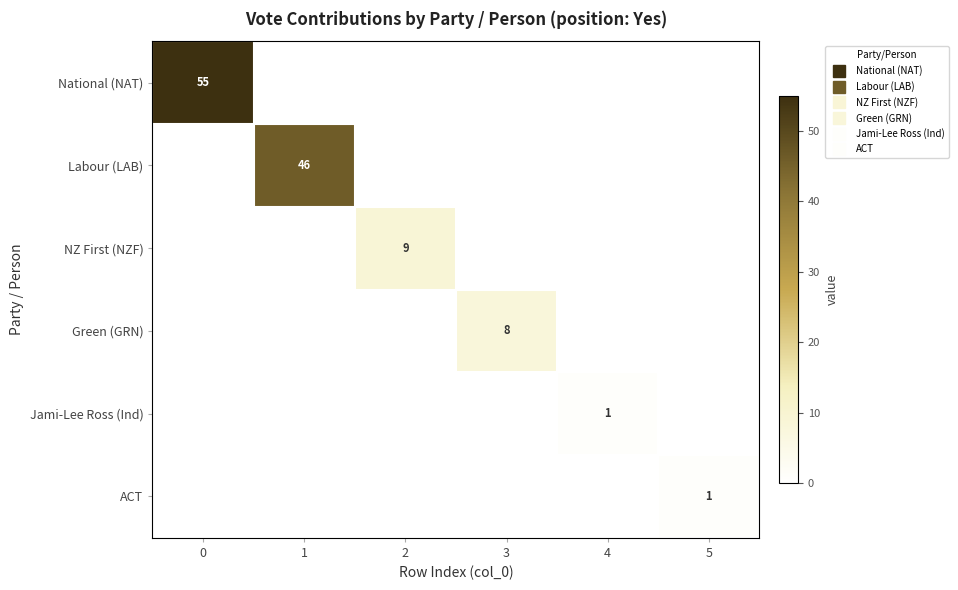

How many values in the National (NAT) series exceed 0?

1